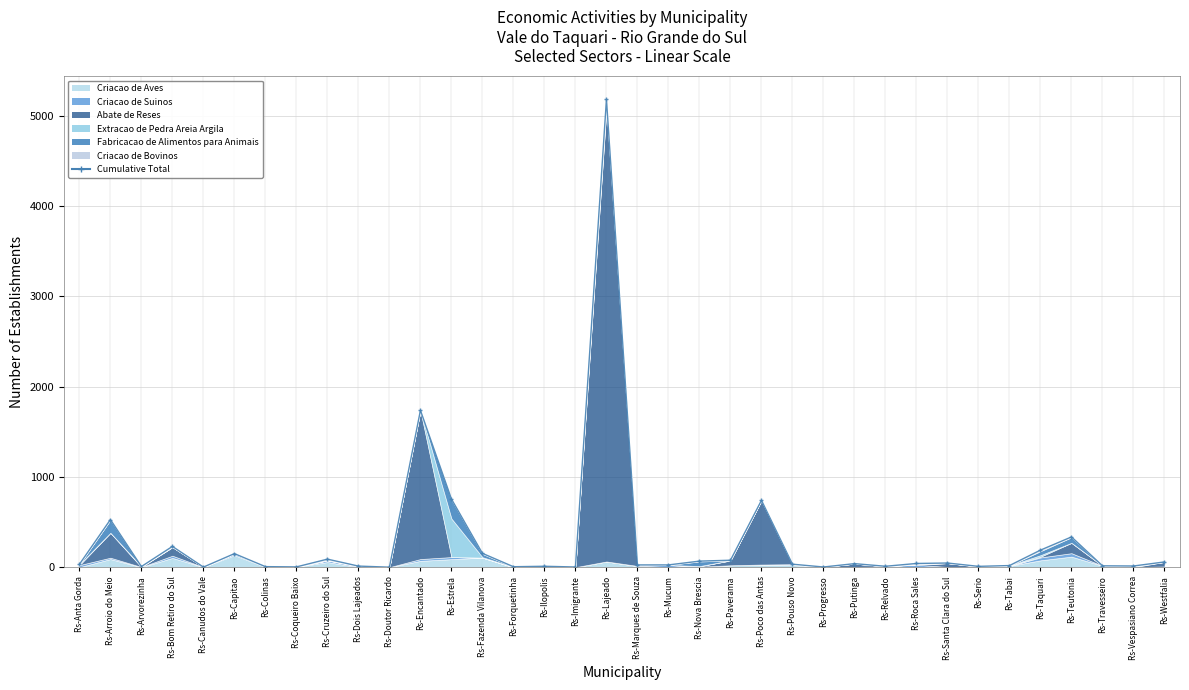

Rank the categories by value from lowest to highest.

Rs-Doutor Ricardo, Rs-Canudos do Vale, Rs-Imigrante, Rs-Progresso, Rs-Coqueiro Baixo, Rs-Forquetinha, Rs-Colinas, Rs-Arvorezinha, Rs-Serio, Rs-Ilopolis, Rs-Relvado, Rs-Dois Lajeados, Rs-Vespasiano Correa, Rs-Travesseiro, Rs-Tabai, Rs-Marques de Souza, Rs-Mucum, Rs-Anta Gorda, Rs-Pouso Novo, Rs-Putinga, Rs-Roca Sales, Rs-Santa Clara do Sul, Rs-Westfalia, Rs-Nova Brescia, Rs-Paverama, Rs-Cruzeiro do Sul, Rs-Capitao, Rs-Fazenda Vilanova, Rs-Taquari, Rs-Bom Retiro do Sul, Rs-Teutonia, Rs-Arroio do Meio, Rs-Poco das Antas, Rs-Estrela, Rs-Encantado, Rs-Lajeado